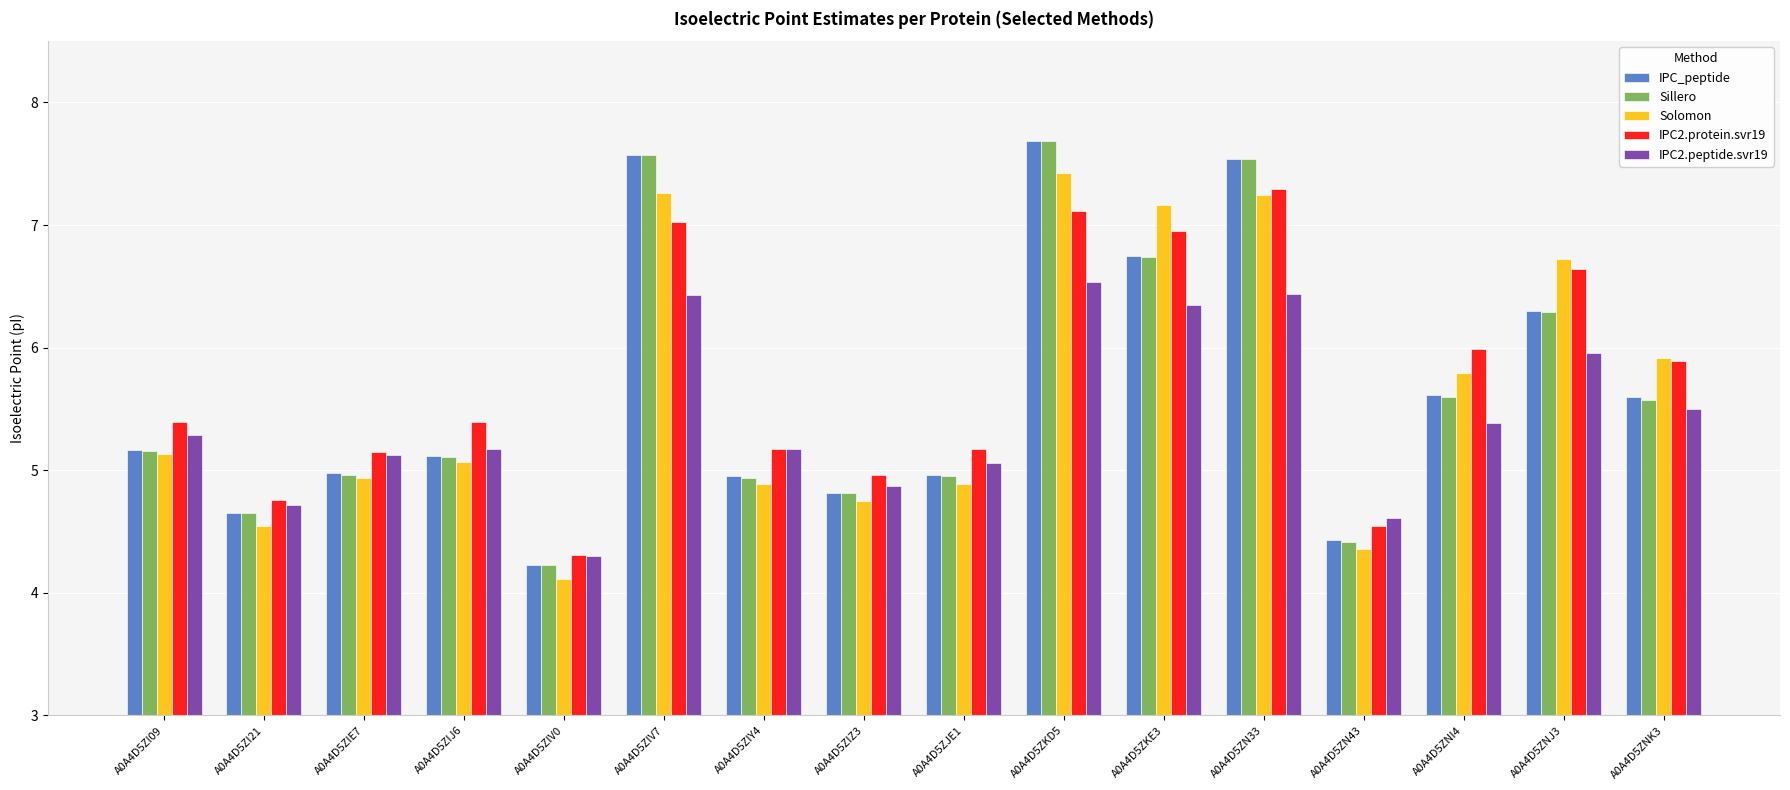

Between A0A4D5ZKD5 and A0A4D5ZNJ3, which series saw the biggest shift?

Sillero